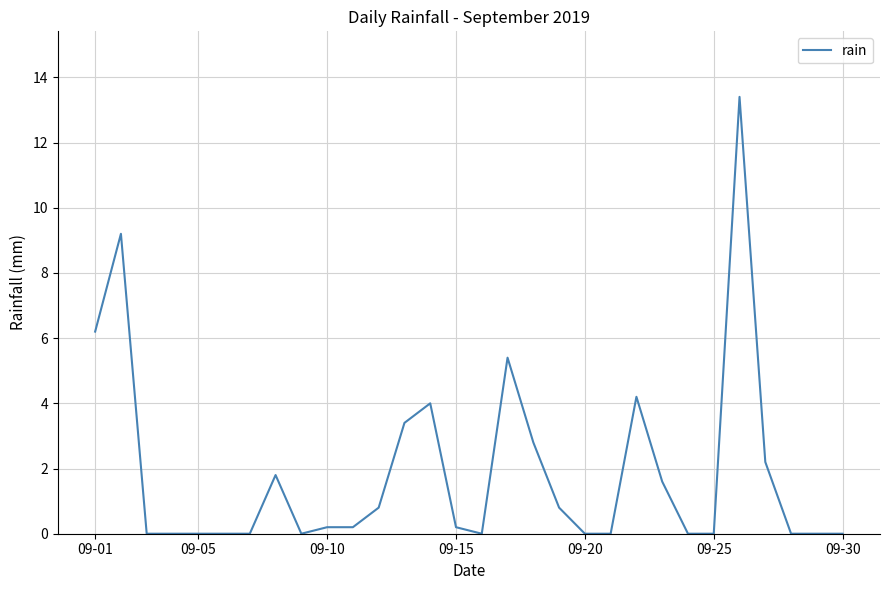

What is the greatest value displayed?

13.4